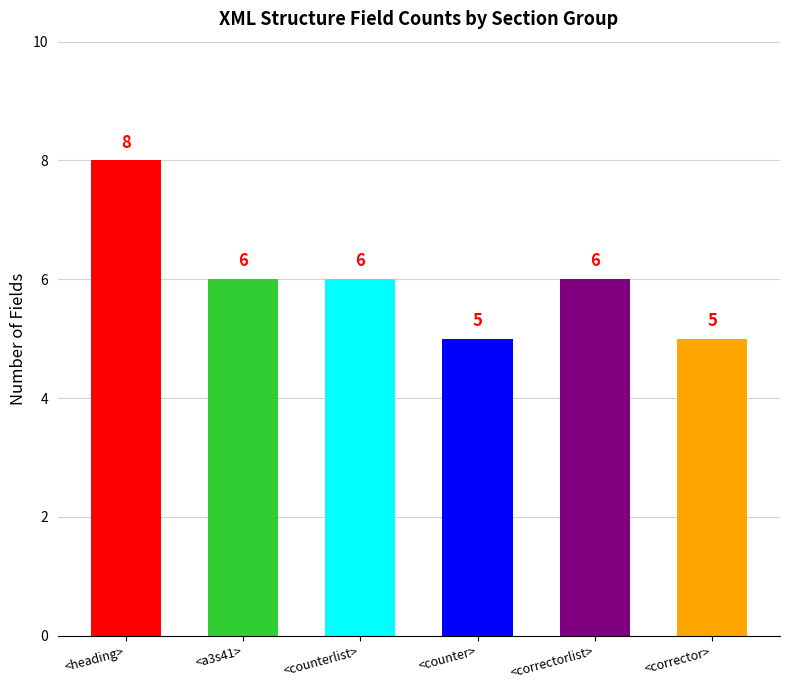

What is the label of the 4th bar from the left?

<counter>